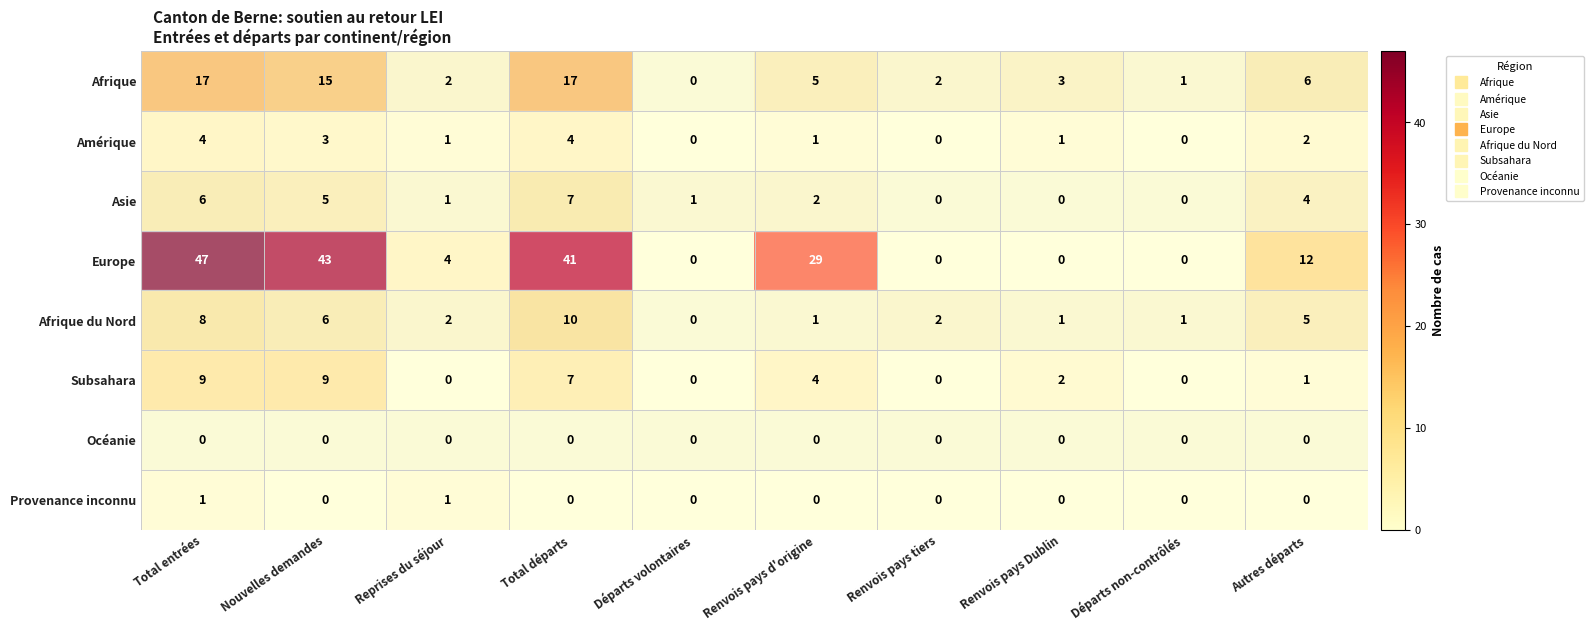

Which series changed the most between Départs volontaires and Renvois pays Dublin?

Afrique